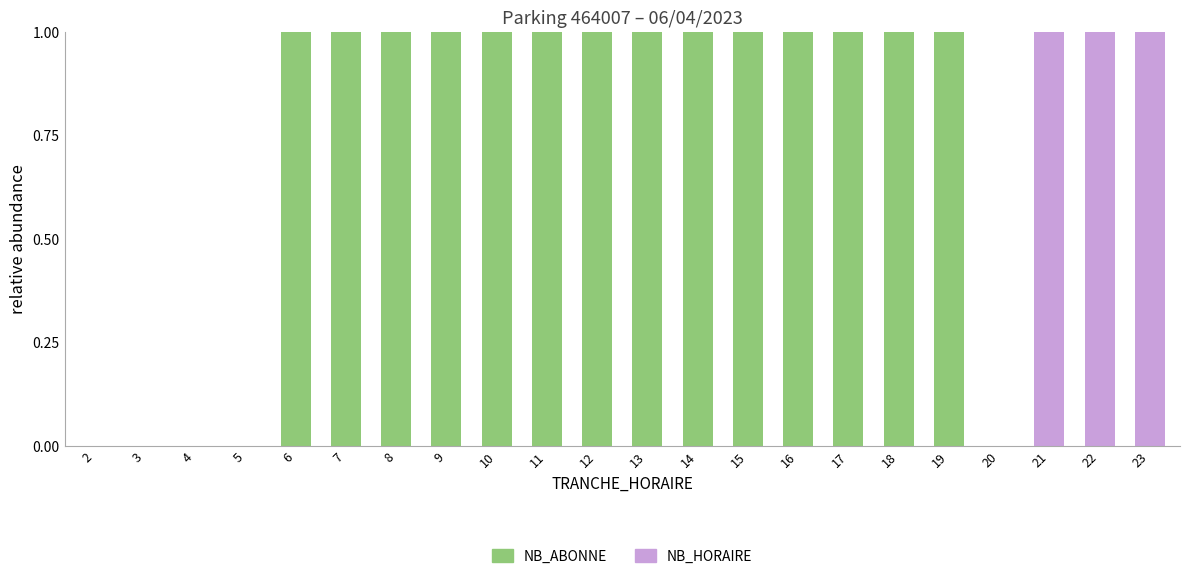

True or false: NB_ABONNE has a value of 2 at 7.

False